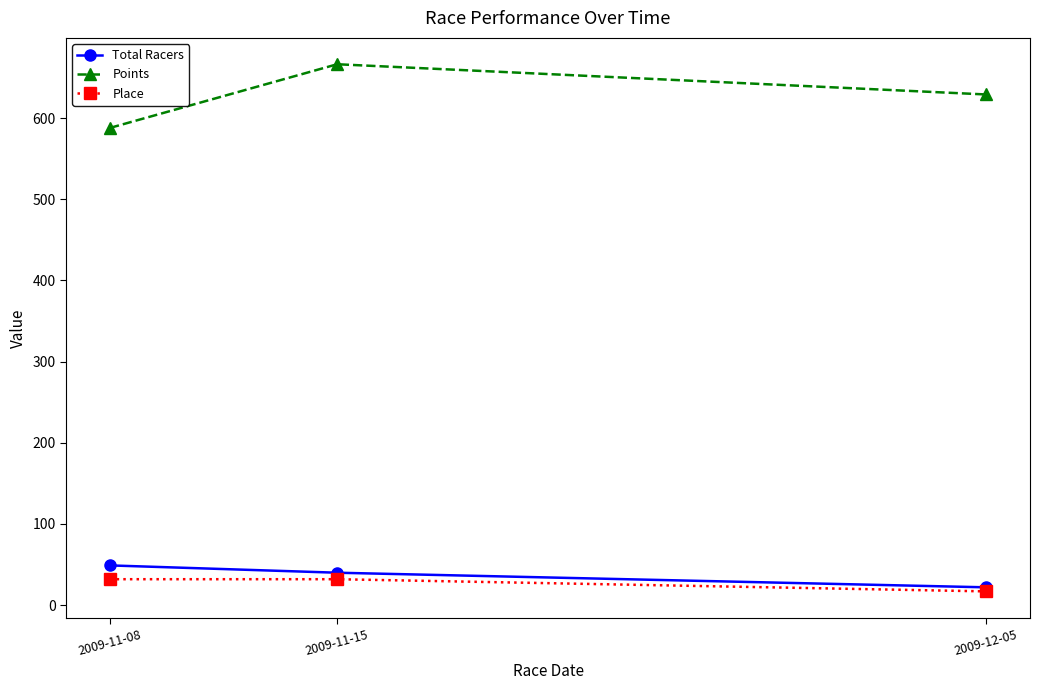

What is the spread (max minus min) of values at 2009-11-15?

634.3